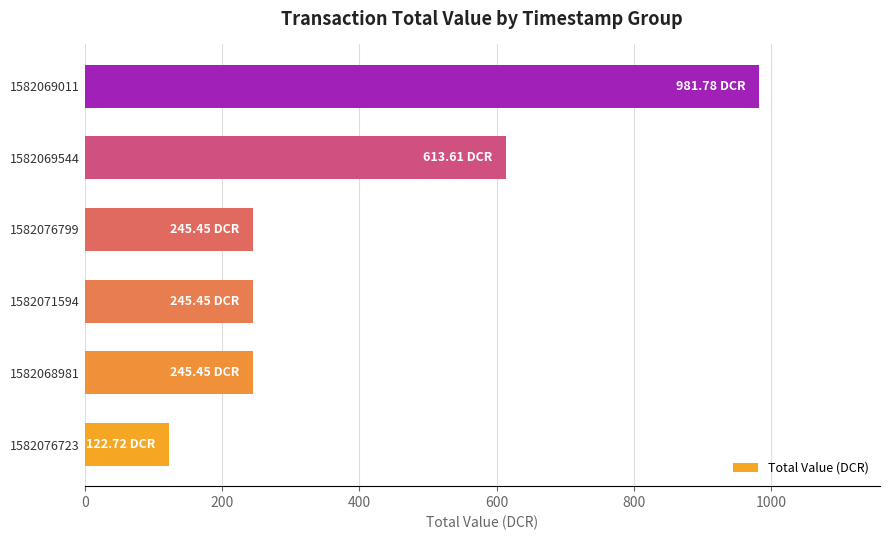

Are the bars horizontal?

Yes